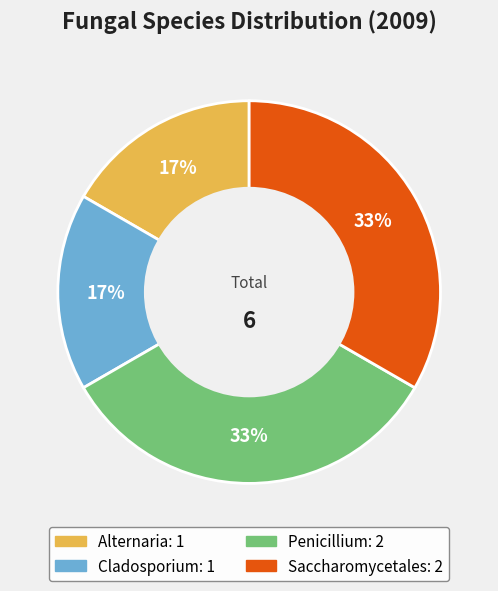

Does any single category account for the majority?

No